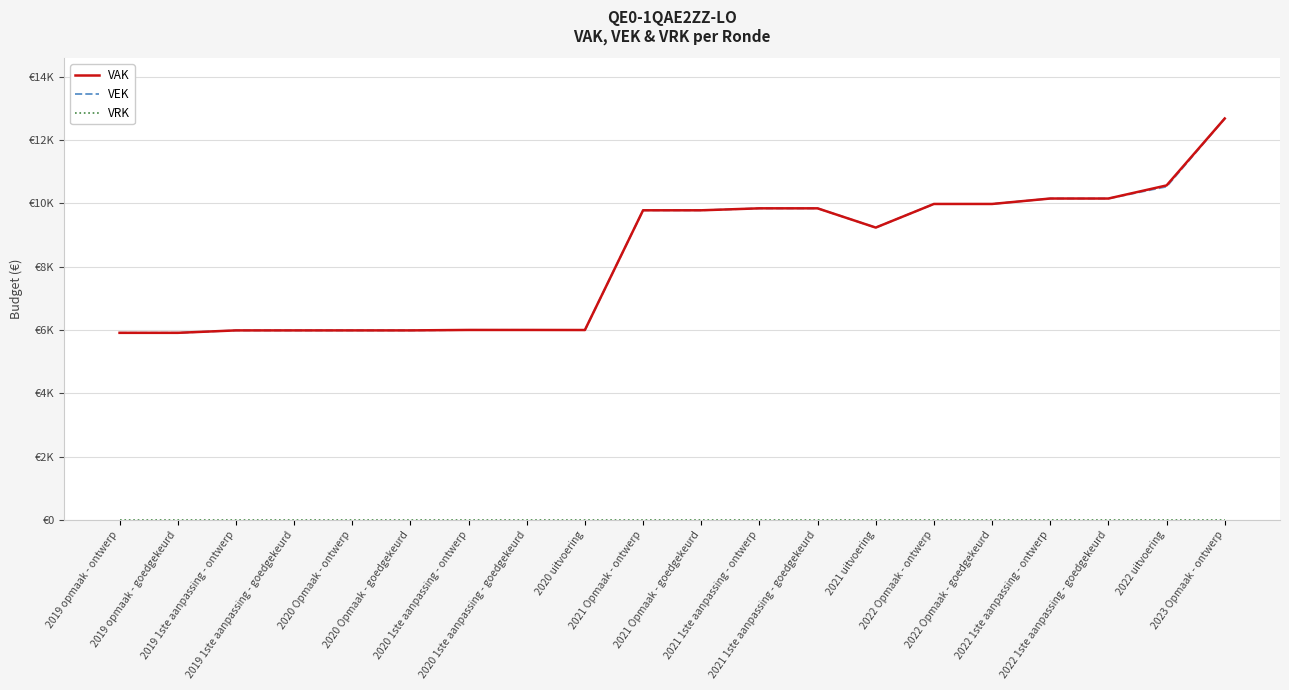

Reading left to right, what are all the values shown in this chart?

VAK: 2019 opmaak - ontwerp=5913	2019 opmaak - goedgekeurd=5913	2019 1ste aanpassing - ontwerp=5990	2019 1ste aanpassing - goedgekeurd=5990	2020 Opmaak - ontwerp=5990	2020 Opmaak - goedgekeurd=5990	2020 1ste aanpassing - ontwerp=6004	2020 1ste aanpassing - goedgekeurd=6004	2020 uitvoering=6002	2021 Opmaak - ontwerp=9785	2021 Opmaak - goedgekeurd=9785	2021 1ste aanpassing - ontwerp=9847	2021 1ste aanpassing - goedgekeurd=9847	2021 uitvoering=9239	2022 Opmaak - ontwerp=9985	2022 Opmaak - goedgekeurd=9985	2022 1ste aanpassing - ontwerp=10157	2022 1ste aanpassing - goedgekeurd=10157	2022 uitvoering=10571	2023 Opmaak - ontwerp=12686
VEK: 2019 opmaak - ontwerp=5913	2019 opmaak - goedgekeurd=5913	2019 1ste aanpassing - ontwerp=5990	2019 1ste aanpassing - goedgekeurd=5990	2020 Opmaak - ontwerp=5990	2020 Opmaak - goedgekeurd=5990	2020 1ste aanpassing - ontwerp=6004	2020 1ste aanpassing - goedgekeurd=6004	2020 uitvoering=6001	2021 Opmaak - ontwerp=9785	2021 Opmaak - goedgekeurd=9785	2021 1ste aanpassing - ontwerp=9847	2021 1ste aanpassing - goedgekeurd=9847	2021 uitvoering=9239	2022 Opmaak - ontwerp=9985	2022 Opmaak - goedgekeurd=9985	2022 1ste aanpassing - ontwerp=10157	2022 1ste aanpassing - goedgekeurd=10157	2022 uitvoering=10532	2023 Opmaak - ontwerp=12686
VRK: 2019 opmaak - ontwerp=0	2019 opmaak - goedgekeurd=0	2019 1ste aanpassing - ontwerp=0	2019 1ste aanpassing - goedgekeurd=0	2020 Opmaak - ontwerp=0	2020 Opmaak - goedgekeurd=0	2020 1ste aanpassing - ontwerp=0	2020 1ste aanpassing - goedgekeurd=0	2020 uitvoering=0	2021 Opmaak - ontwerp=0	2021 Opmaak - goedgekeurd=0	2021 1ste aanpassing - ontwerp=0	2021 1ste aanpassing - goedgekeurd=0	2021 uitvoering=0	2022 Opmaak - ontwerp=0	2022 Opmaak - goedgekeurd=0	2022 1ste aanpassing - ontwerp=0	2022 1ste aanpassing - goedgekeurd=0	2022 uitvoering=0	2023 Opmaak - ontwerp=0